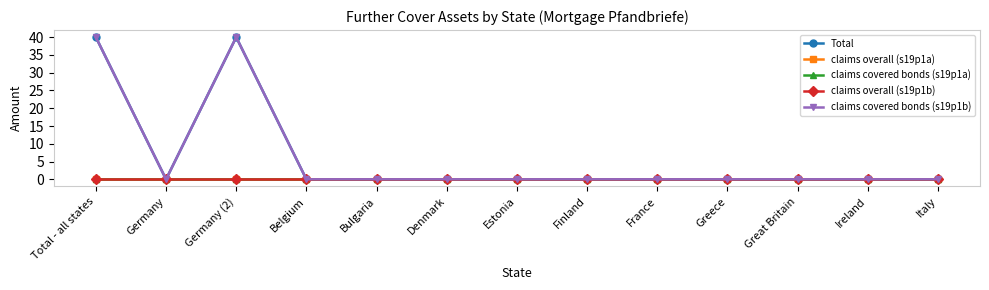

Reading right to left, list all the values displayed in this chart.

Total: 0	0	0	0	0	0	0	0	0	0	40	0	40
claims overall (s19p1a): 0	0	0	0	0	0	0	0	0	0	0	0	0
claims covered bonds (s19p1a): 0	0	0	0	0	0	0	0	0	0	0	0	0
claims overall (s19p1b): 0	0	0	0	0	0	0	0	0	0	0	0	0
claims covered bonds (s19p1b): 0	0	0	0	0	0	0	0	0	0	40	0	40